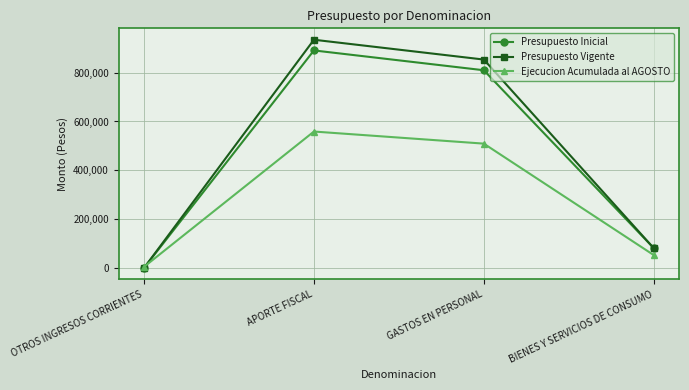

Rank the categories by Presupuesto Vigente value from highest to lowest.

APORTE FISCAL, GASTOS EN PERSONAL, BIENES Y SERVICIOS DE CONSUMO, OTROS INGRESOS CORRIENTES